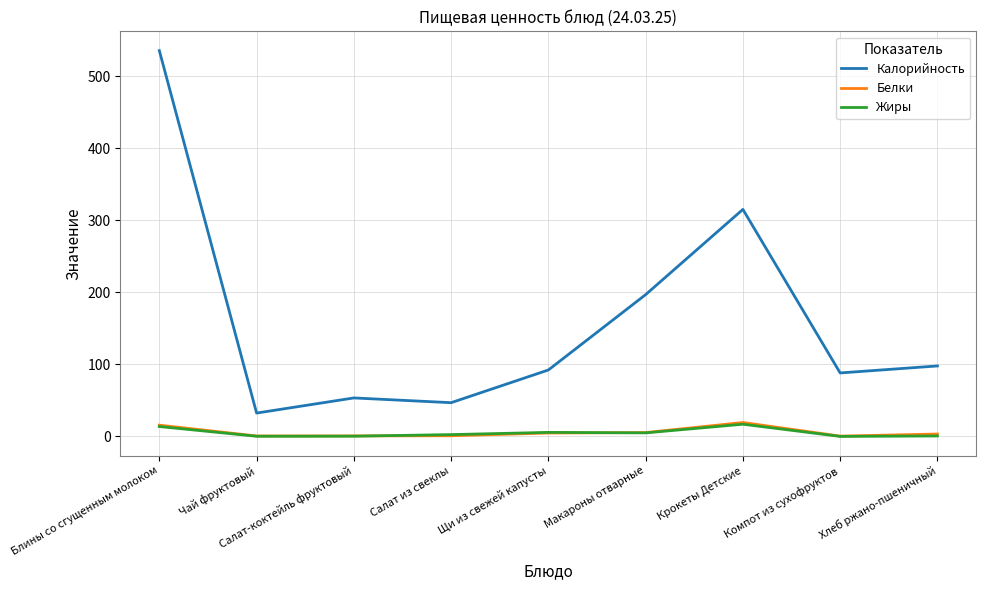

At how many categories does at least one series exceed 258?

2